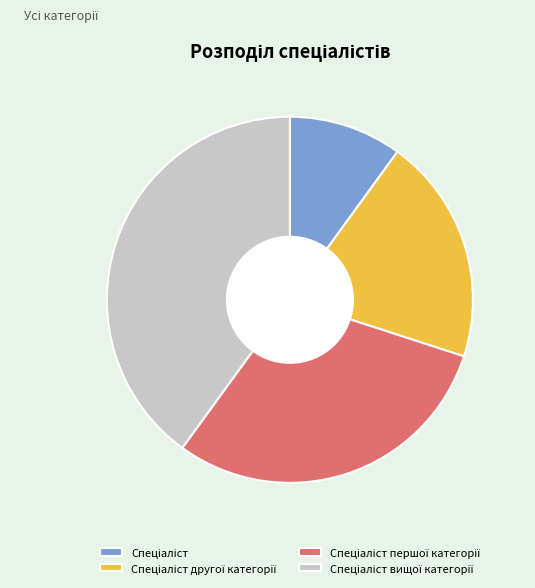

Does any single category account for the majority?

No